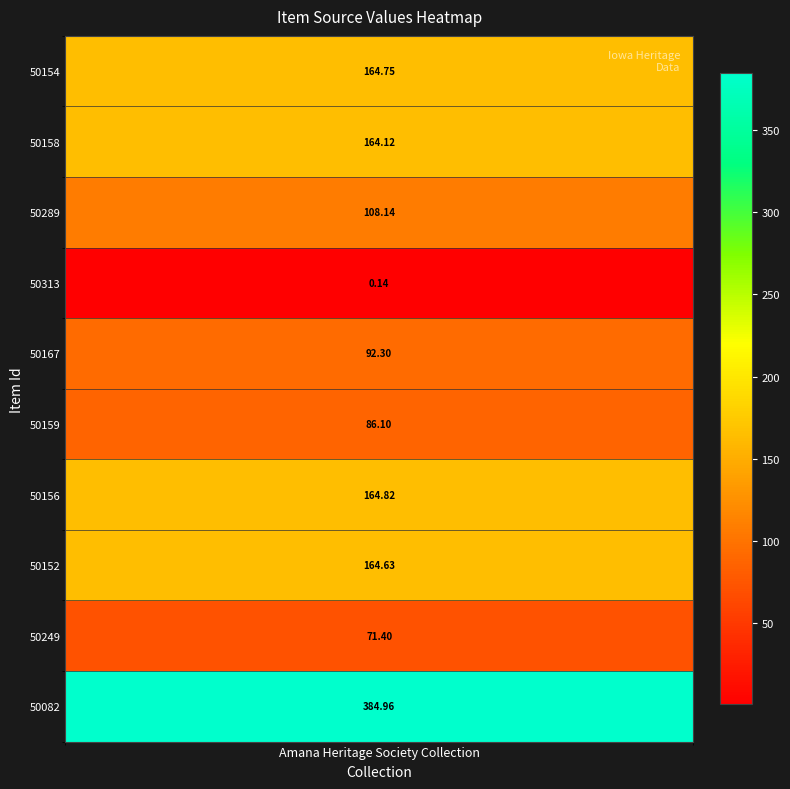

Which category has the lowest value across all series?

50313